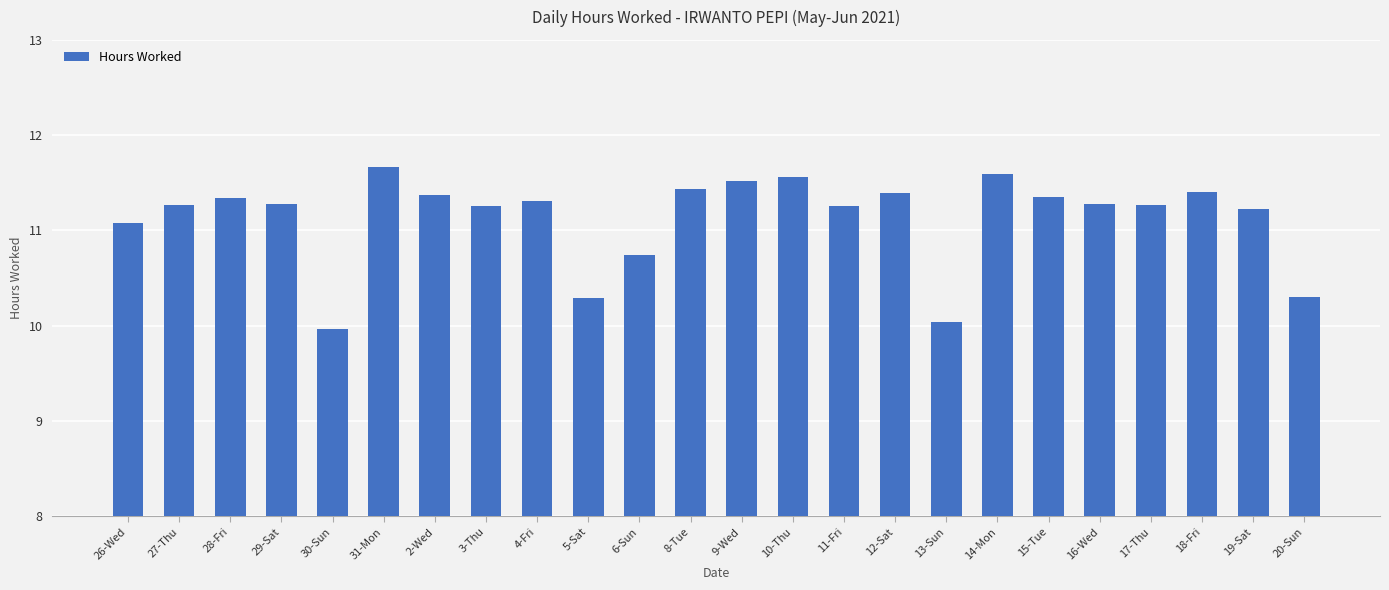

What is the difference between the second highest and minimum values?

1.6